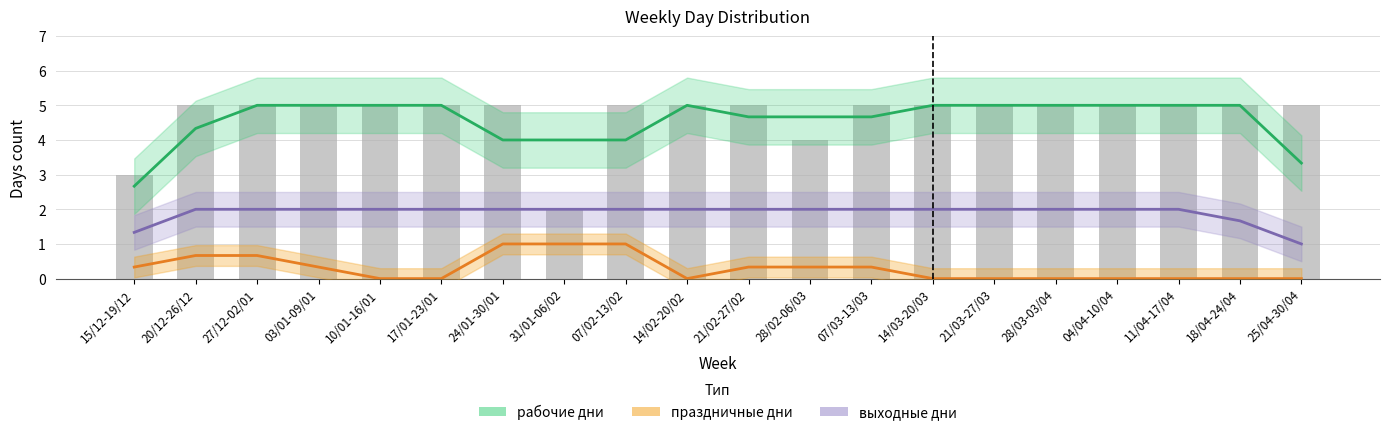

Reading left to right, transcribe all the data shown in this chart.

рабочие дни: 15/12-19/12=2.7	20/12-26/12=4.3	27/12-02/01=5.0	03/01-09/01=5.0	10/01-16/01=5.0	17/01-23/01=5.0	24/01-30/01=4.0	31/01-06/02=4.0	07/02-13/02=4.0	14/02-20/02=5.0	21/02-27/02=4.7	28/02-06/03=4.7	07/03-13/03=4.7	14/03-20/03=5.0	21/03-27/03=5.0	28/03-03/04=5.0	04/04-10/04=5.0	11/04-17/04=5.0	18/04-24/04=5.0	25/04-30/04=3.3
праздничные дни: 15/12-19/12=0.3	20/12-26/12=0.7	27/12-02/01=0.7	03/01-09/01=0.3	10/01-16/01=0.0	17/01-23/01=0.0	24/01-30/01=1.0	31/01-06/02=1.0	07/02-13/02=1.0	14/02-20/02=0.0	21/02-27/02=0.3	28/02-06/03=0.3	07/03-13/03=0.3	14/03-20/03=0.0	21/03-27/03=0.0	28/03-03/04=0.0	04/04-10/04=0.0	11/04-17/04=0.0	18/04-24/04=0.0	25/04-30/04=0.0
выходные дни: 15/12-19/12=1.3	20/12-26/12=2.0	27/12-02/01=2.0	03/01-09/01=2.0	10/01-16/01=2.0	17/01-23/01=2.0	24/01-30/01=2.0	31/01-06/02=2.0	07/02-13/02=2.0	14/02-20/02=2.0	21/02-27/02=2.0	28/02-06/03=2.0	07/03-13/03=2.0	14/03-20/03=2.0	21/03-27/03=2.0	28/03-03/04=2.0	04/04-10/04=2.0	11/04-17/04=2.0	18/04-24/04=1.7	25/04-30/04=1.0